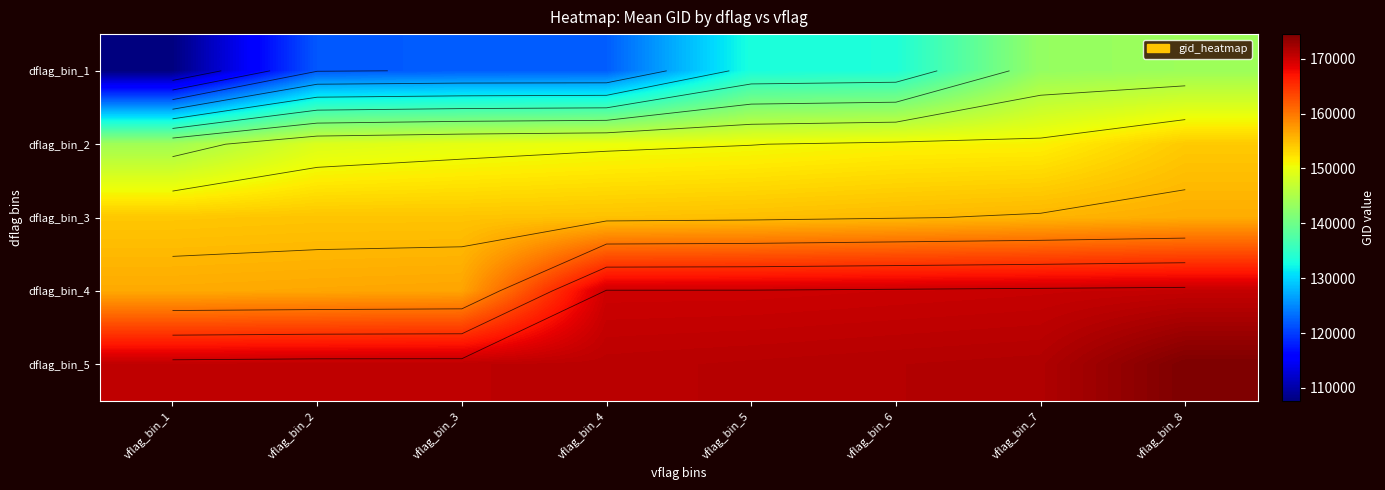

What value does the dflag_bin_3 series have at vflag_bin_2, to the nearest 100?

154500